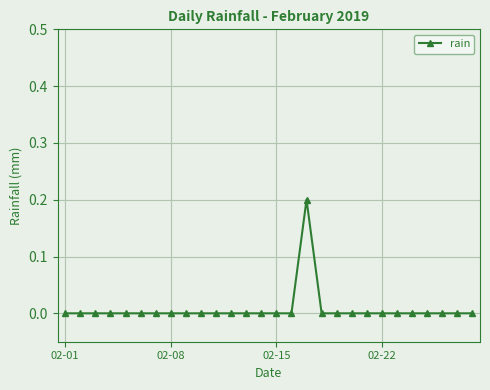

Reading left to right, extract all data points from this chart.

0.0	0.0	0.0	0.0	0.0	0.0	0.0	0.0	0.0	0.0	0.0	0.0	0.0	0.0	0.0	0.0	0.2	0.0	0.0	0.0	0.0	0.0	0.0	0.0	0.0	0.0	0.0	0.0